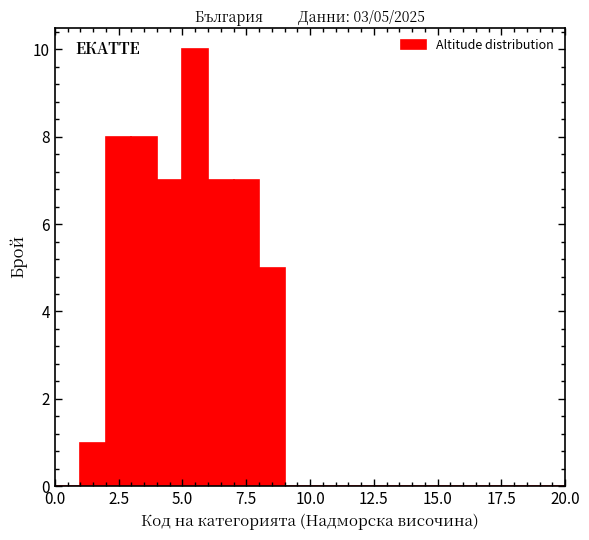

Around what value on the x-axis is the tallest bar? Give the approximate position of its centre, as read against the axis.

5.5